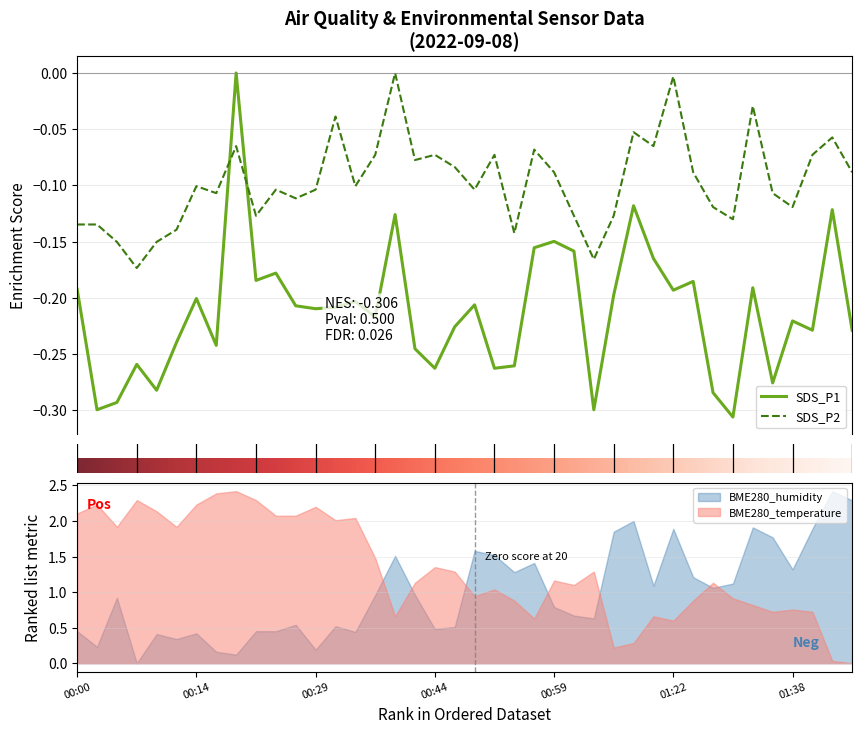

What is the sum of all SDS_P2 values?

-3.9